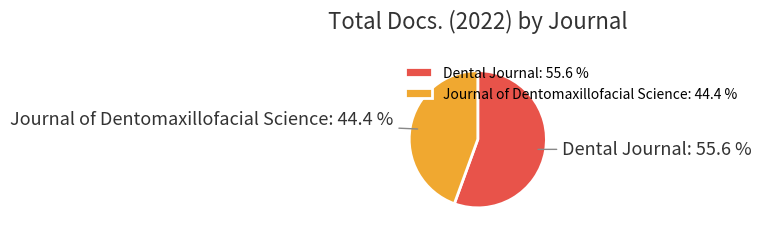

Between Dental Journal: 55.6 % and Journal of Dentomaxillofacial Science: 44.4 %, which is larger?

Dental Journal: 55.6 %